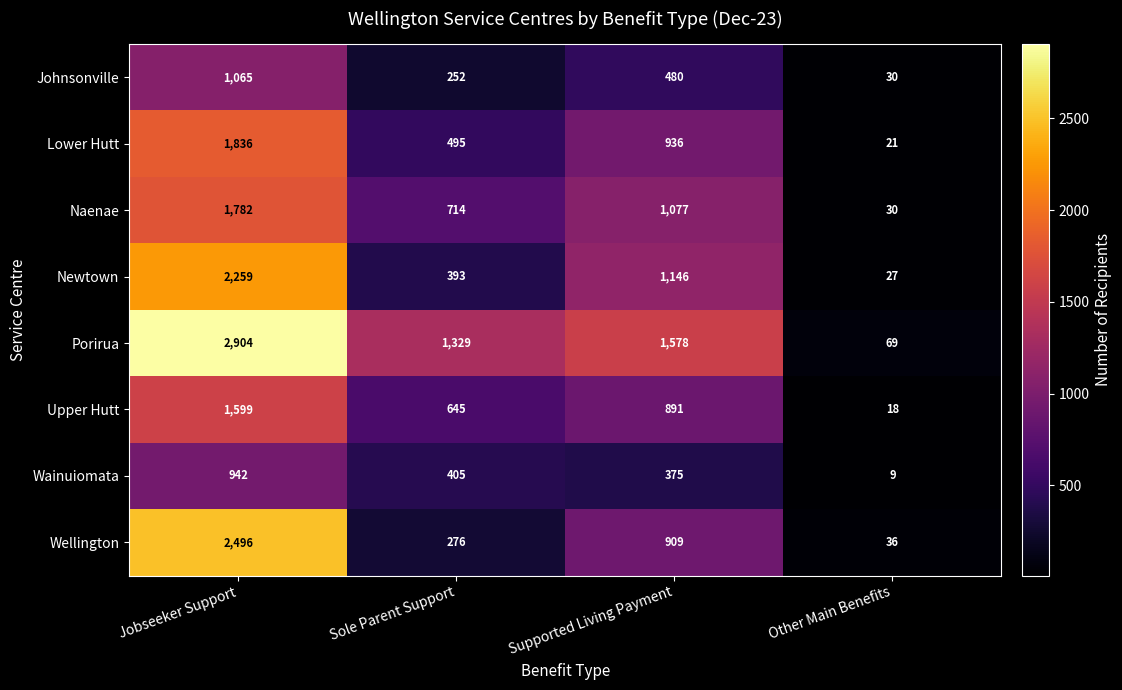

At which label does Johnsonville first exceed 480?

Jobseeker Support